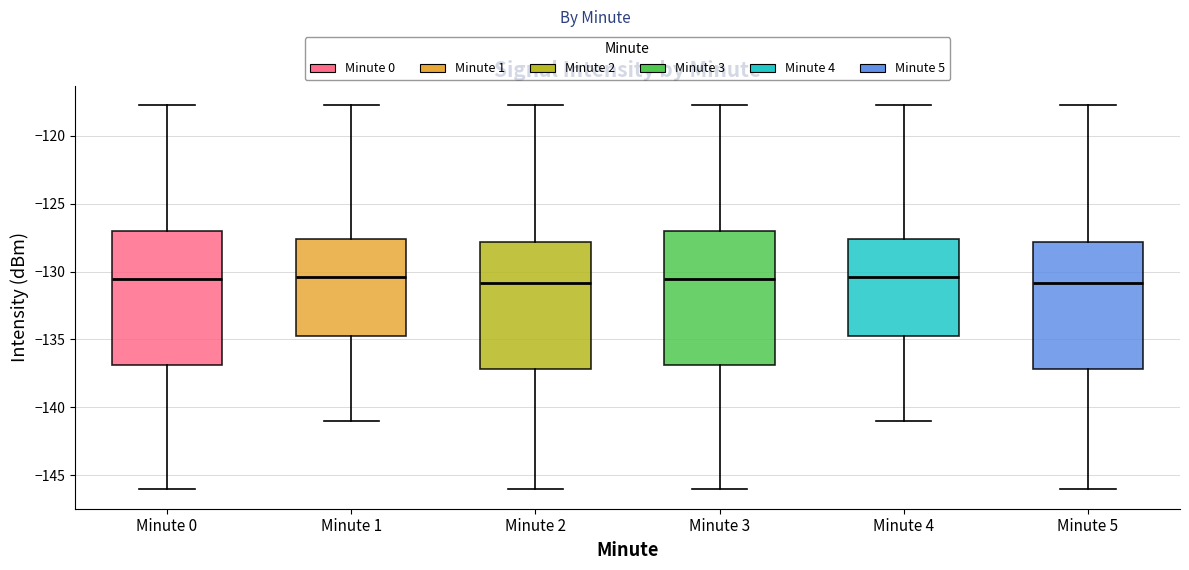

Reading left to right, read every box against the y-axis: the position of its median line, the range the box covers, and the ends of its whiskers. The values are not printed on the chart, so give them approximately, as read against the axis.

Minute 0: median -130.5, box -137.0 to -127.0, whiskers -146.0 to -117.5
Minute 1: median -130.5, box -134.5 to -127.5, whiskers -141.0 to -117.5
Minute 2: median -131.0, box -137.0 to -128.0, whiskers -146.0 to -117.5
Minute 3: median -130.5, box -137.0 to -127.0, whiskers -146.0 to -117.5
Minute 4: median -130.5, box -134.5 to -127.5, whiskers -141.0 to -117.5
Minute 5: median -131.0, box -137.0 to -128.0, whiskers -146.0 to -117.5